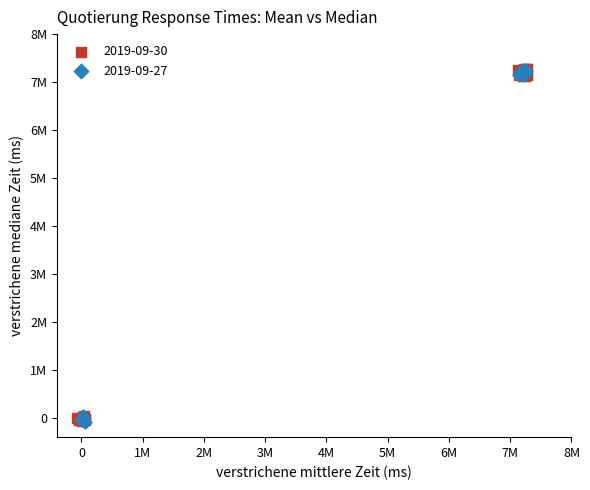

What are all the series names shown in the legend?

2019-09-30, 2019-09-27